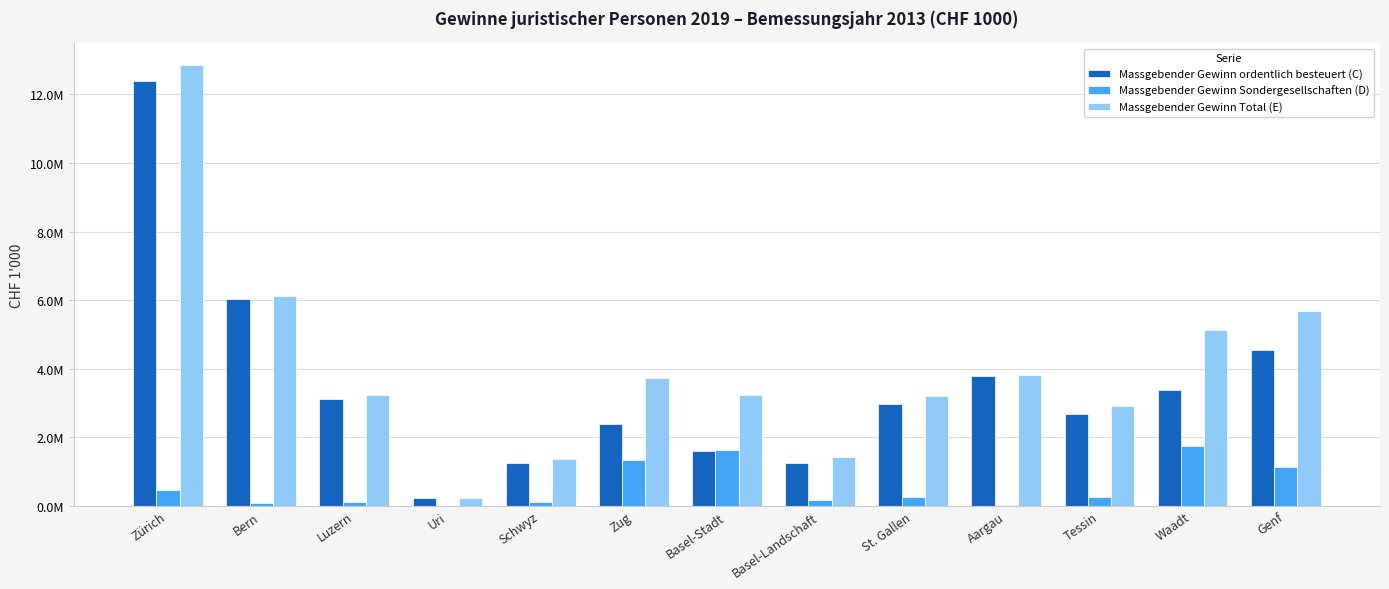

Where is Massgebender Gewinn ordentlich besteuert (C) nearest to the value 6305085?

Bern